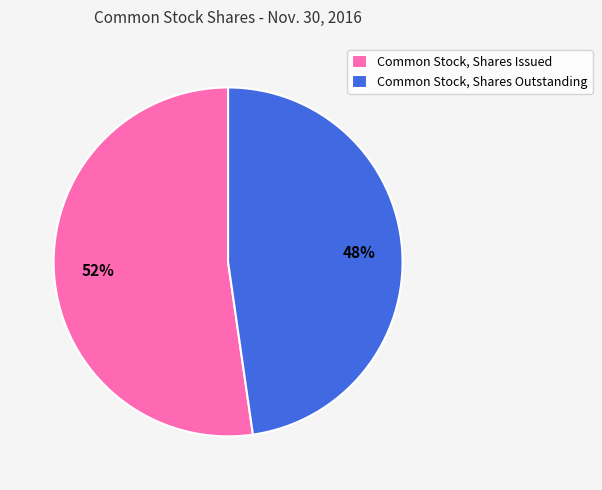

To the nearest percent, what is the average slice percentage?

50%